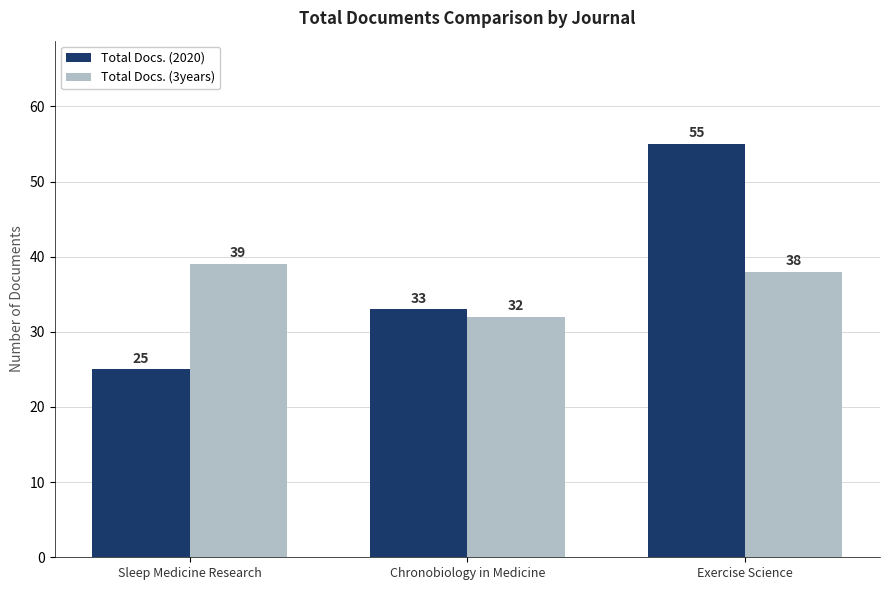

What position from the right is Sleep Medicine Research?

3